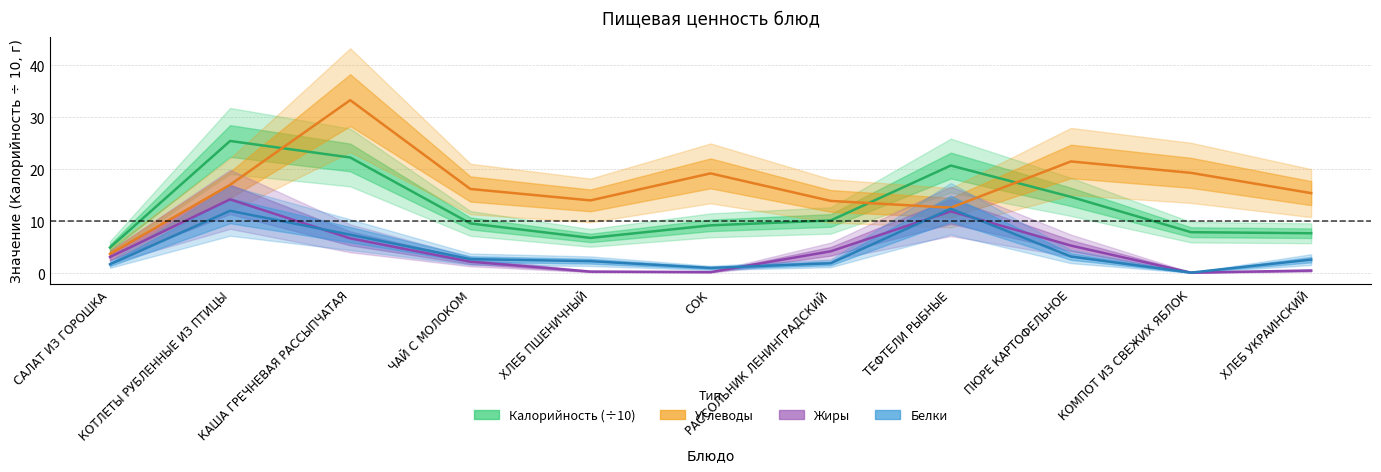

True or false: Жиры and Углеводы intersect in this chart.

False